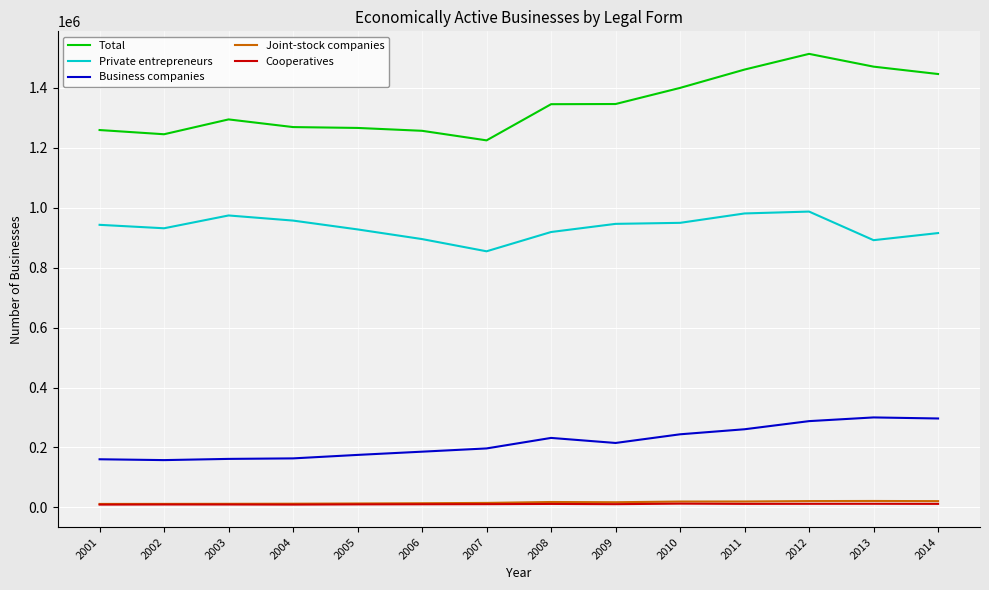

True or false: Business companies and Private entrepreneurs intersect in this chart.

False